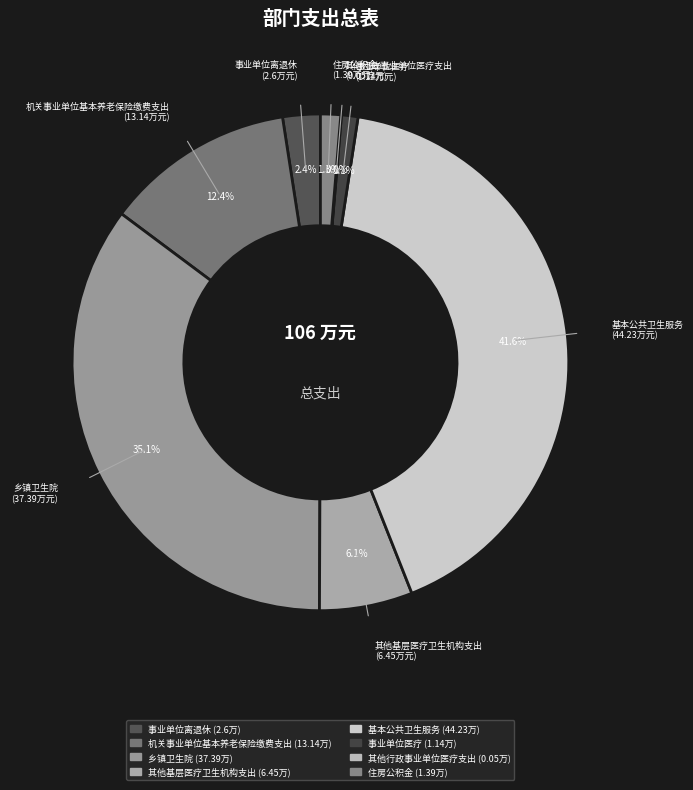

How much of the chart is everything except 事业单位医疗?

98.9%